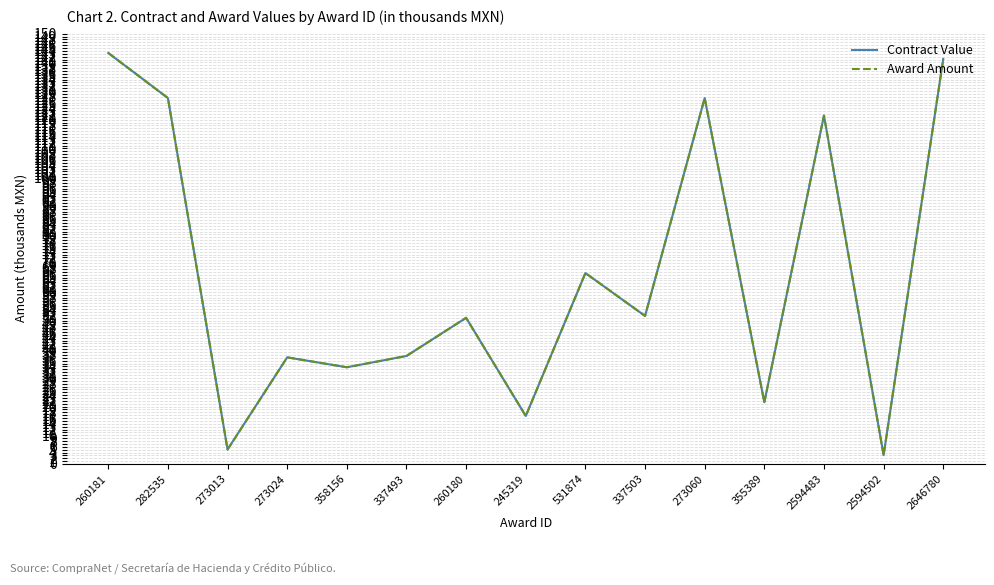

Reading left to right, extract all data points from this chart.

Contract Value: 260181=143.3	282535=127.6	273013=5.0	273024=37.2	358156=33.7	337493=37.7	260180=50.9	245319=16.7	531874=66.6	337503=51.6	273060=127.6	355389=21.5	2594483=121.5	2594502=3.1	2646780=141.2
Award Amount: 260181=143.3	282535=127.6	273013=5.0	273024=37.2	358156=33.7	337493=37.7	260180=50.9	245319=16.7	531874=66.6	337503=51.6	273060=127.6	355389=21.5	2594483=121.5	2594502=3.1	2646780=141.2